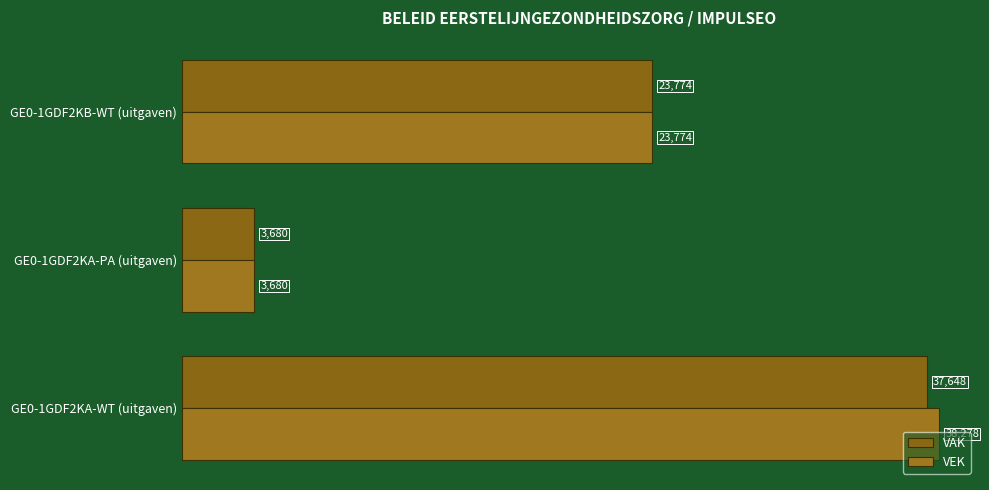

Reading left to right, what are all the values shown in this chart?

VAK: 37648	3680	23774
VEK: 38278	3680	23774